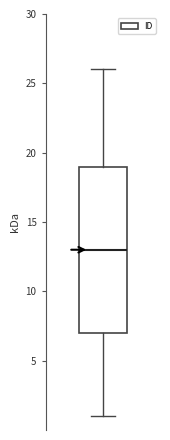

Transcribe this box plot: give where the median line is, the range the box spans, and where the two whiskers end, as read against the y-axis. The values are not printed on the chart, so give them approximately, as read against the axis.

median 13, box 7 to 19, whiskers 1 to 26